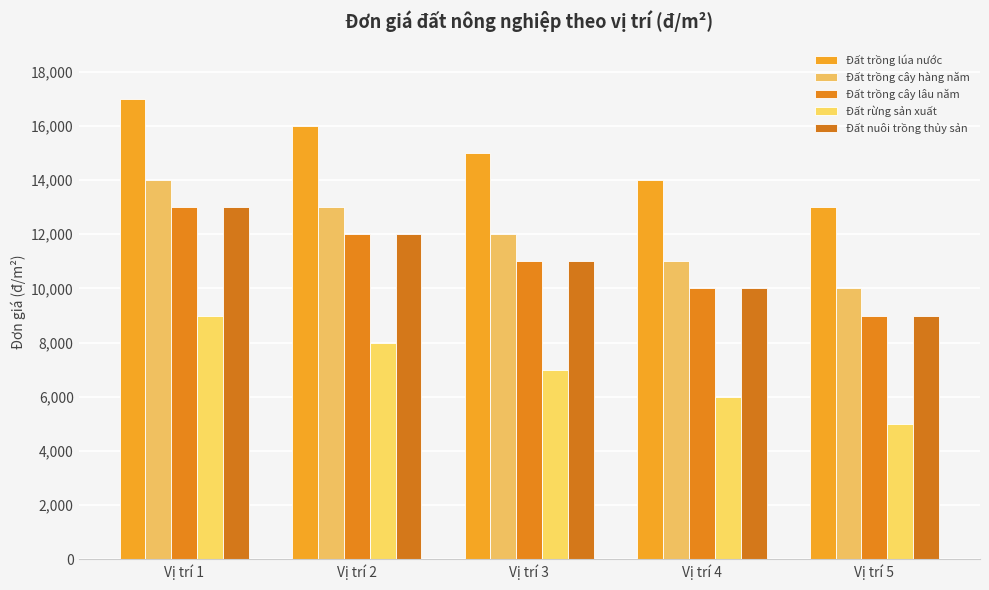

Reading right to left, list all the values displayed in this chart.

Đất trồng lúa nước: 13000	14000	15000	16000	17000
Đất trồng cây hàng năm: 10000	11000	12000	13000	14000
Đất trồng cây lâu năm: 9000	10000	11000	12000	13000
Đất rừng sản xuất: 5000	6000	7000	8000	9000
Đất nuôi trồng thủy sản: 9000	10000	11000	12000	13000